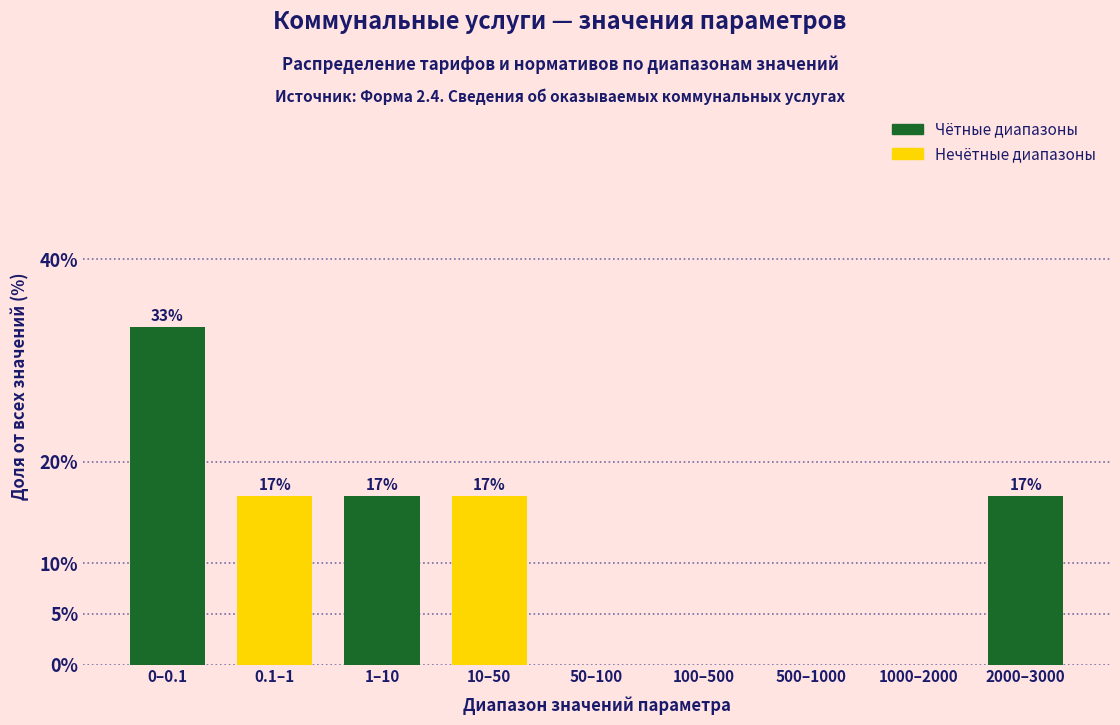

Are the bars horizontal?

No